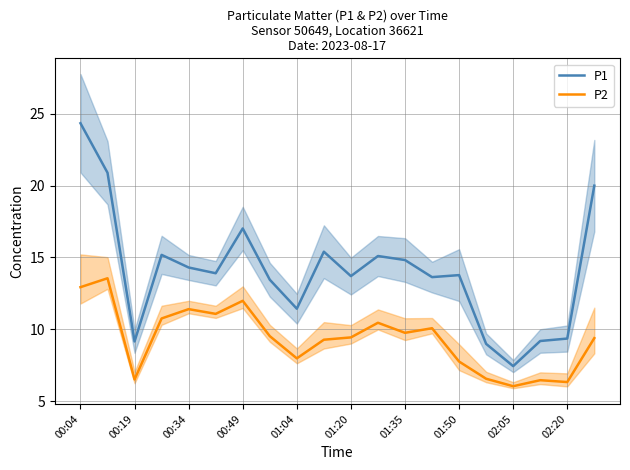

Reading left to right, list all the values displayed in this chart.

P1: 24.4	20.9	9.2	15.2	14.3	13.9	17.0	13.4	11.4	15.4	13.7	15.1	14.8	13.6	13.8	9.0	7.4	9.2	9.3	20.0
P2: 12.9	13.6	6.5	10.8	11.4	11.1	12.0	9.5	8.0	9.3	9.4	10.4	9.8	10.1	7.8	6.5	6.0	6.5	6.3	9.4